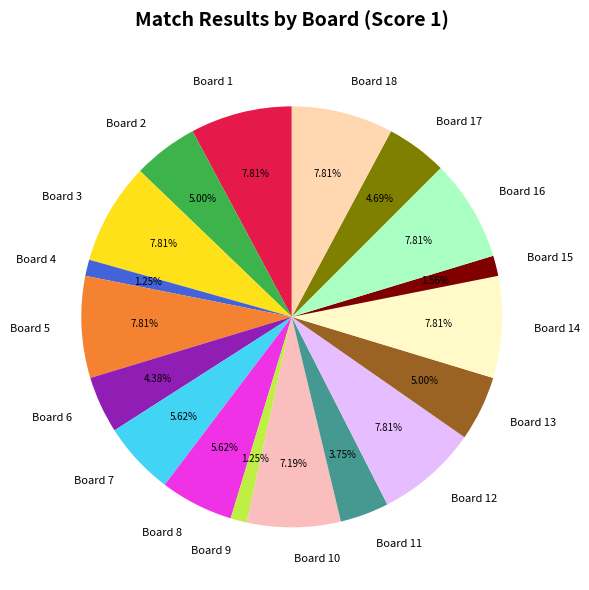

Count the number of slices in the pie.

18